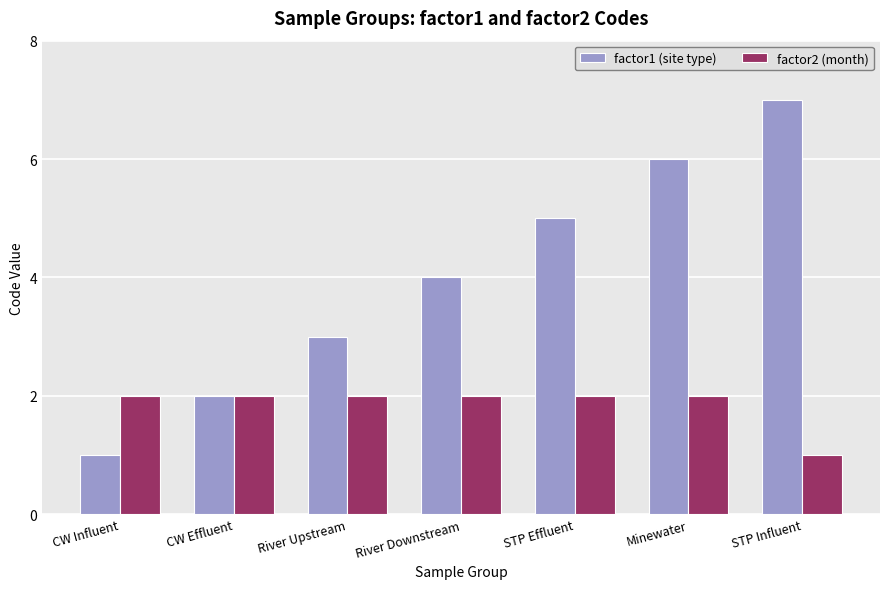

How many categories are shown in the chart?

7